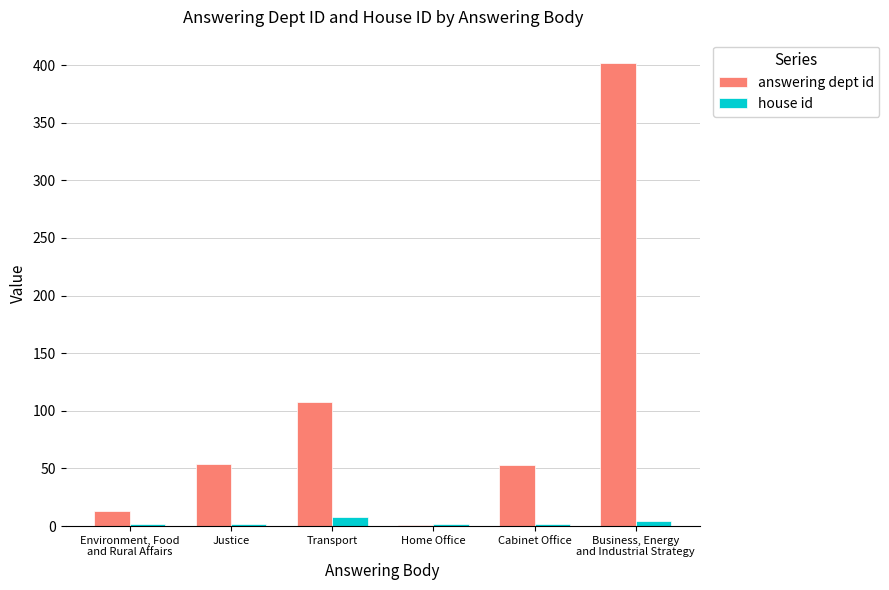

True or false: answering dept id has a value of 164 at Transport.

False